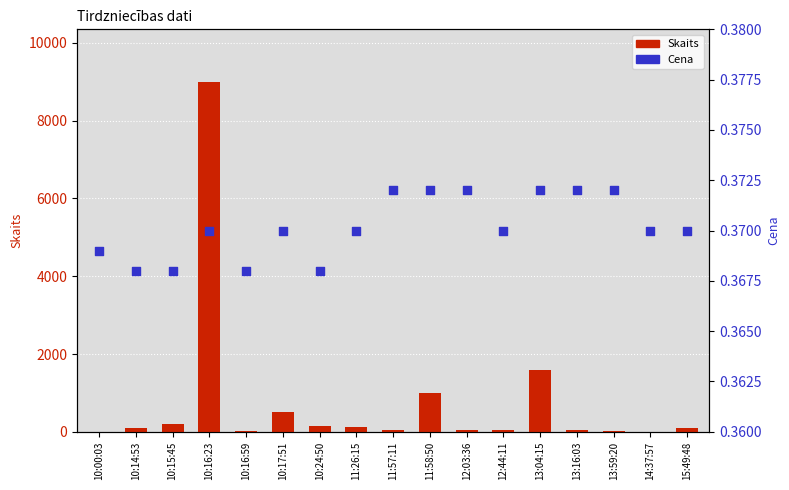

Which series reaches the minimum Y coordinate?

Cena